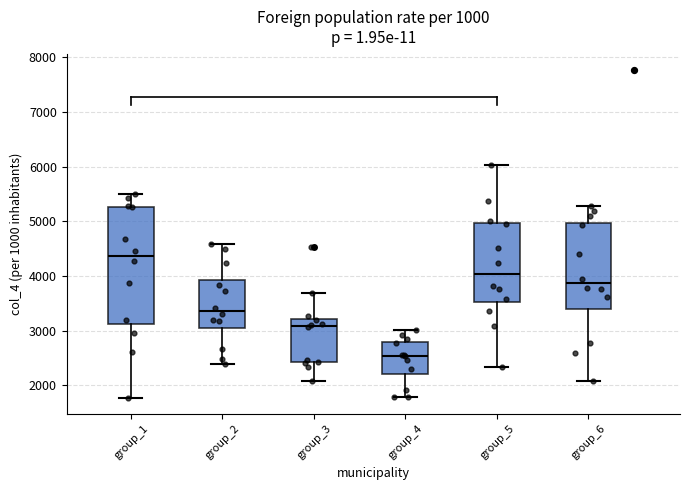

Which box is the tallest, from its lower edge to its upper edge?

group_1